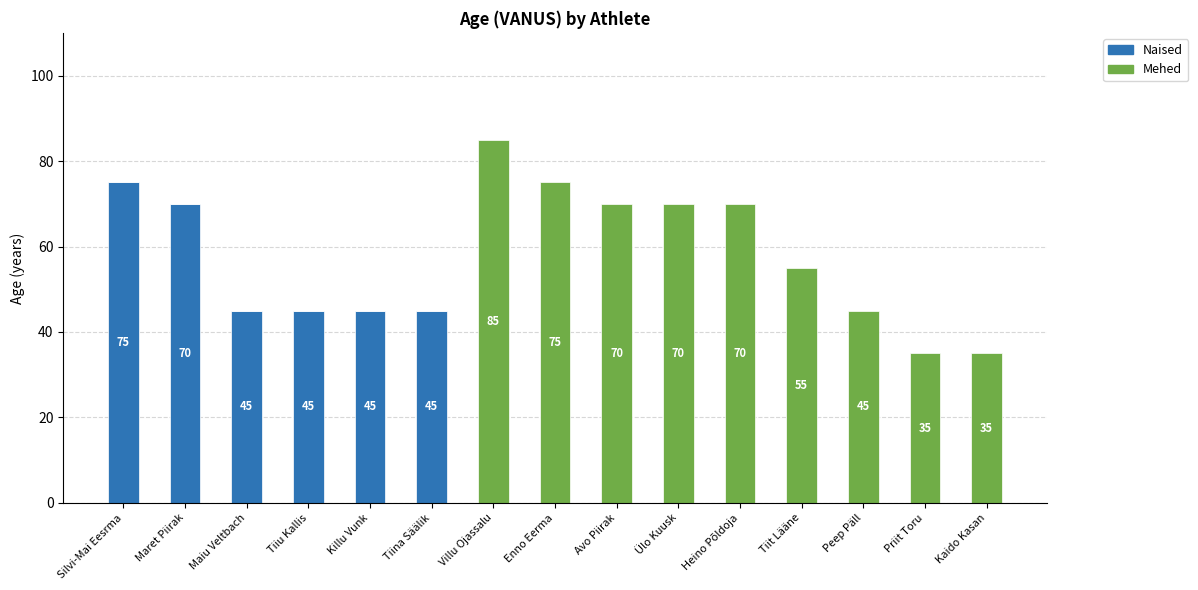

Count the number of categories in the chart.

15